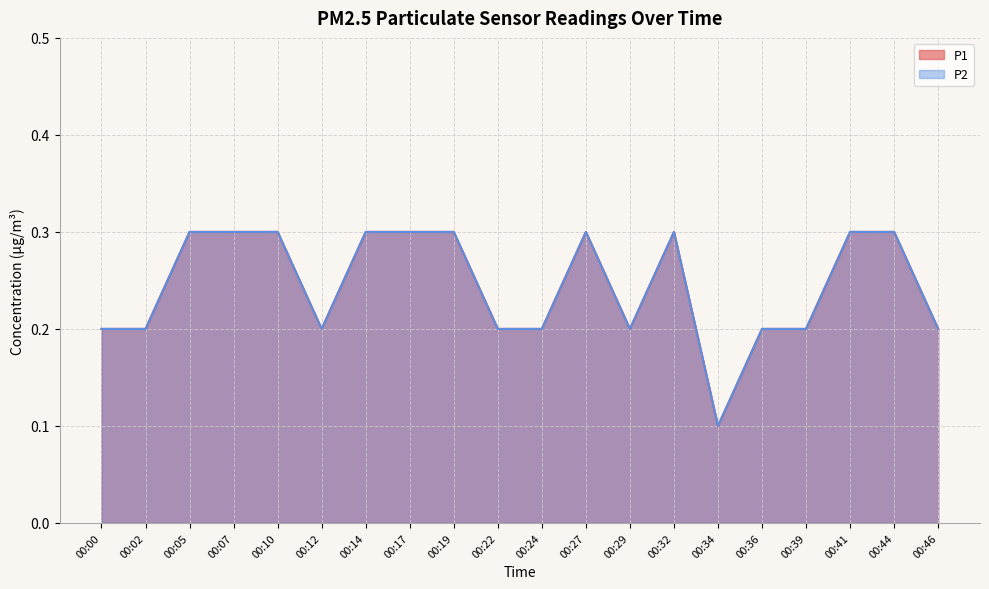

True or false: P2 and P1 intersect in this chart.

False